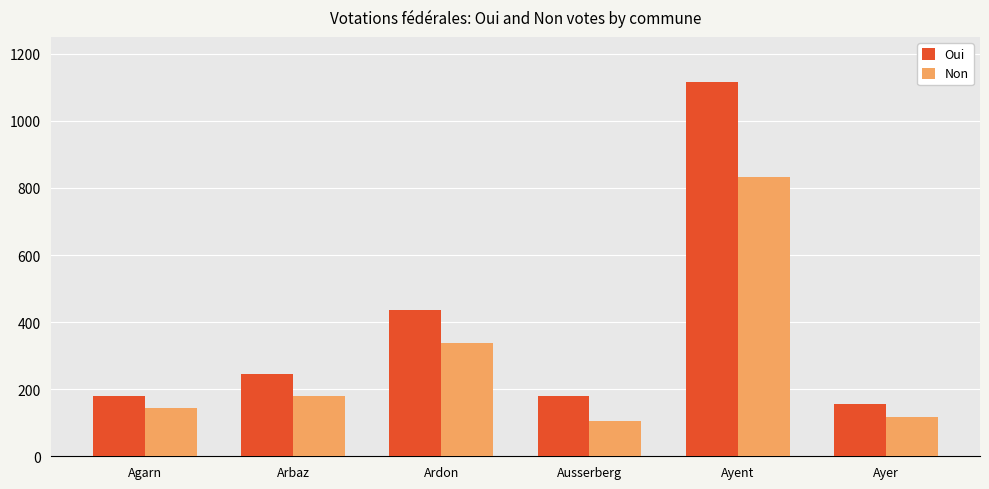

At which category does the chart reach its peak across all series?

Ayent